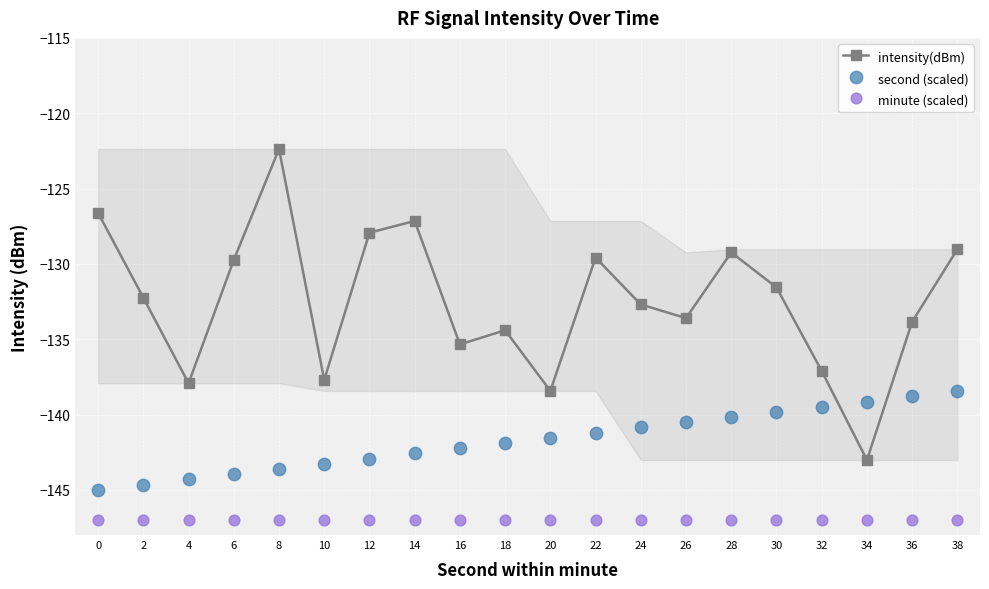

Is the value of minute (scaled) at 14 greater than the value of second (scaled) at 14?

No